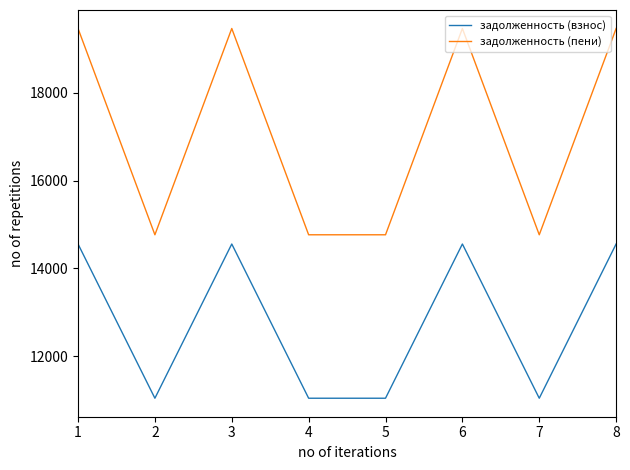

True or false: задолженность (пени) and задолженность (взнос) cross at least once.

False